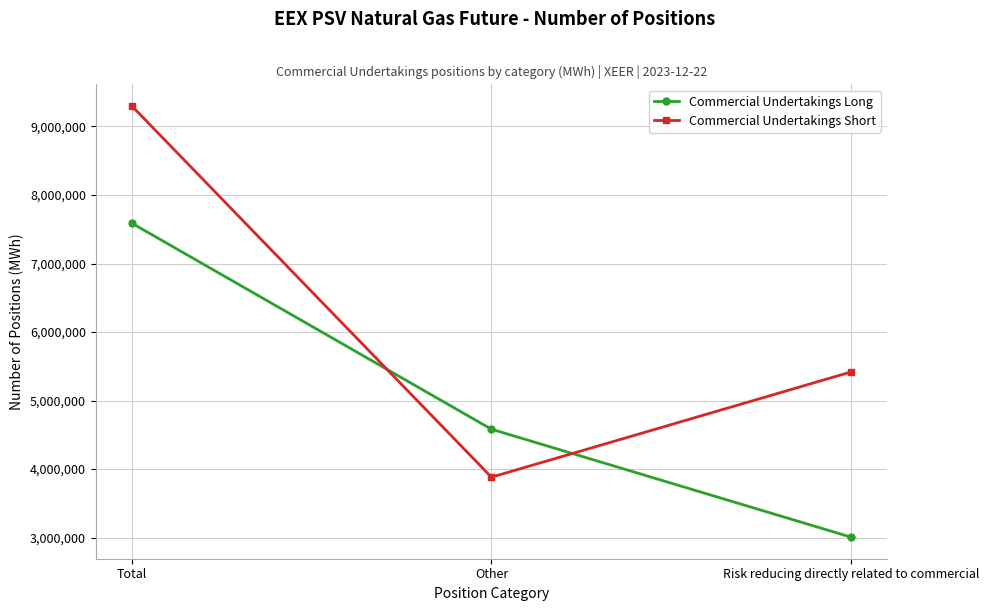

At how many categories does at least one series exceed 8653237?

1